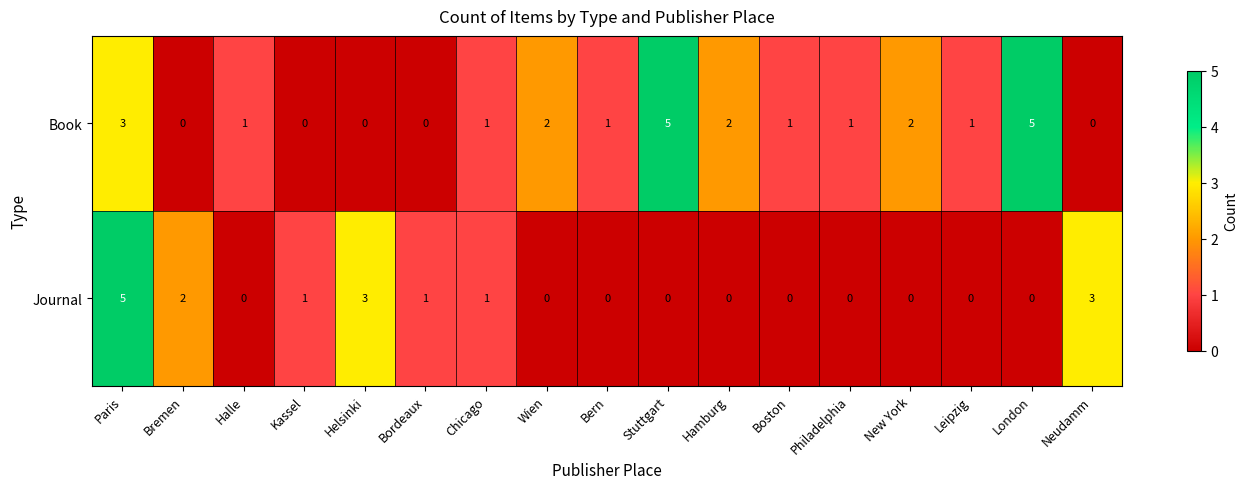

Is the value of Book at Kassel greater than the value of Journal at Helsinki?

No